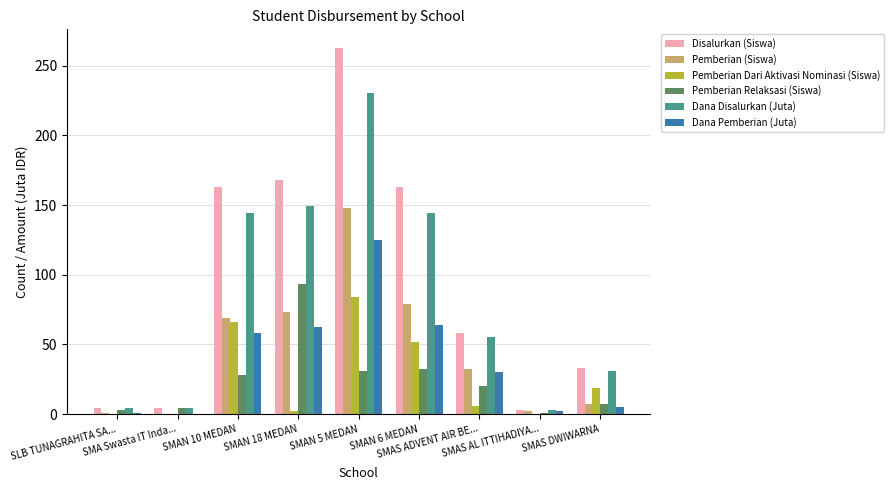

What is the sum of all Pemberian Relaksasi (Siswa) values?

219.0